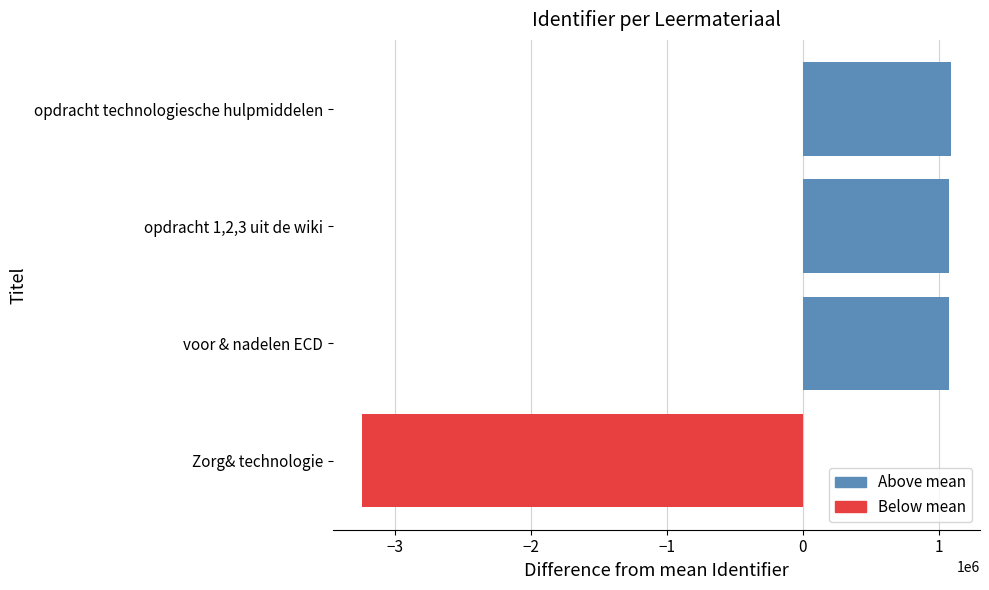

What is the sum of the values at opdracht 1,2,3 uit de wiki and opdracht technologiesche hulpmiddelen?

2164160.5